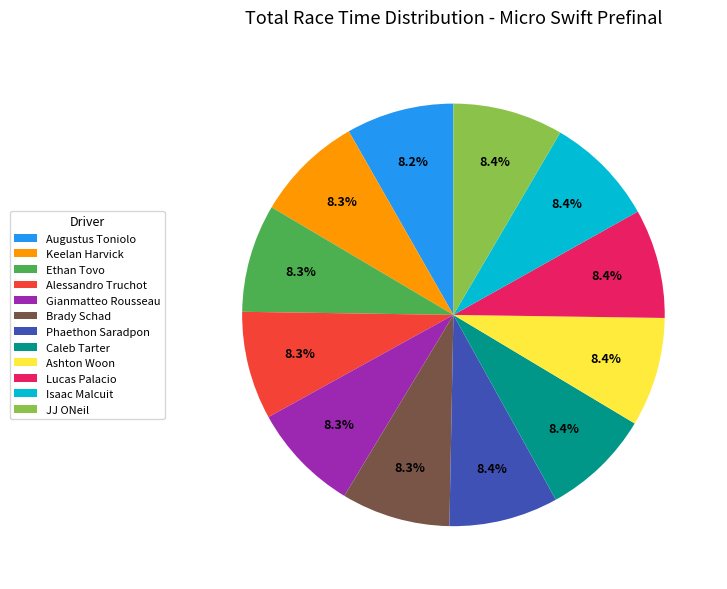

What percentage do Alessandro Truchot and Gianmatteo Rousseau together represent?

16.6%